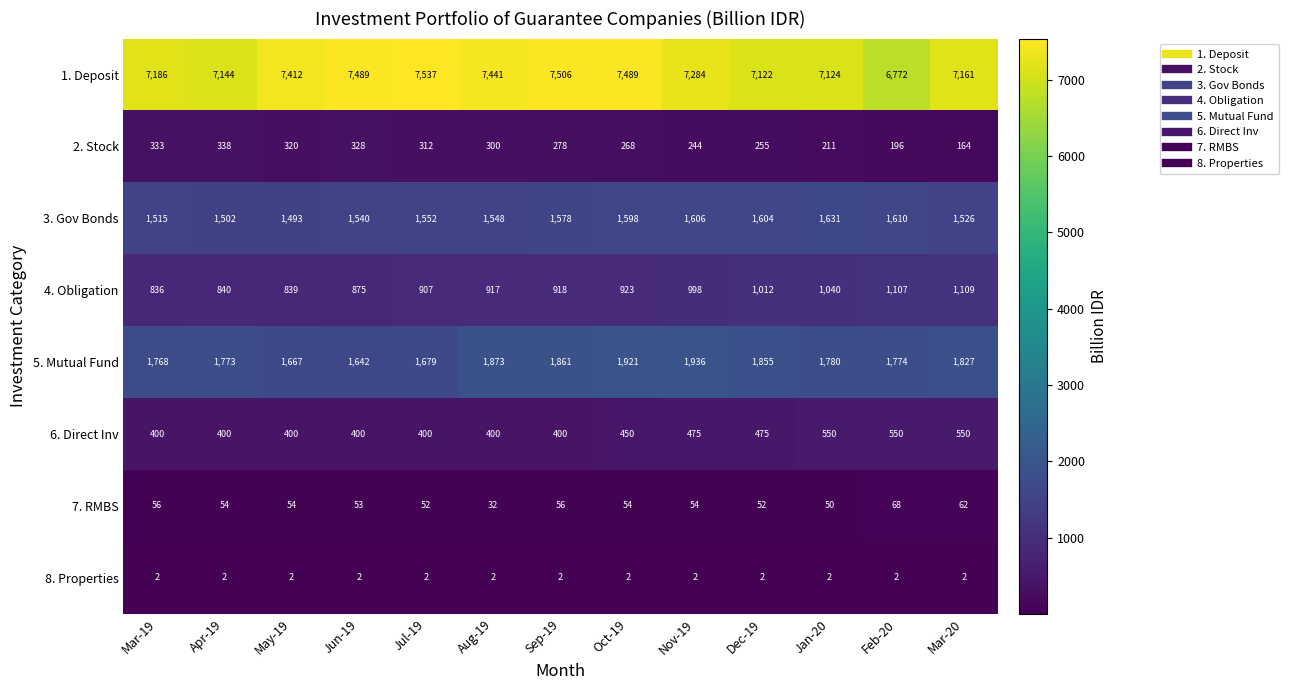

At which label does 2. Stock reach its peak?

Apr-19